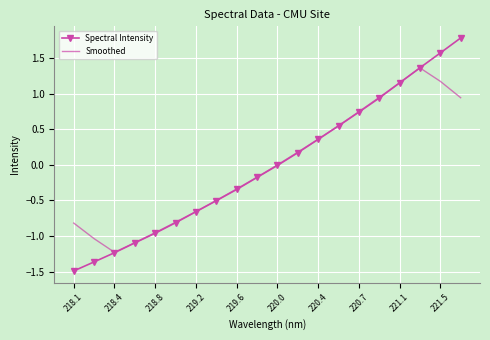

Which series has the largest range (max minus min)?

Spectral Intensity